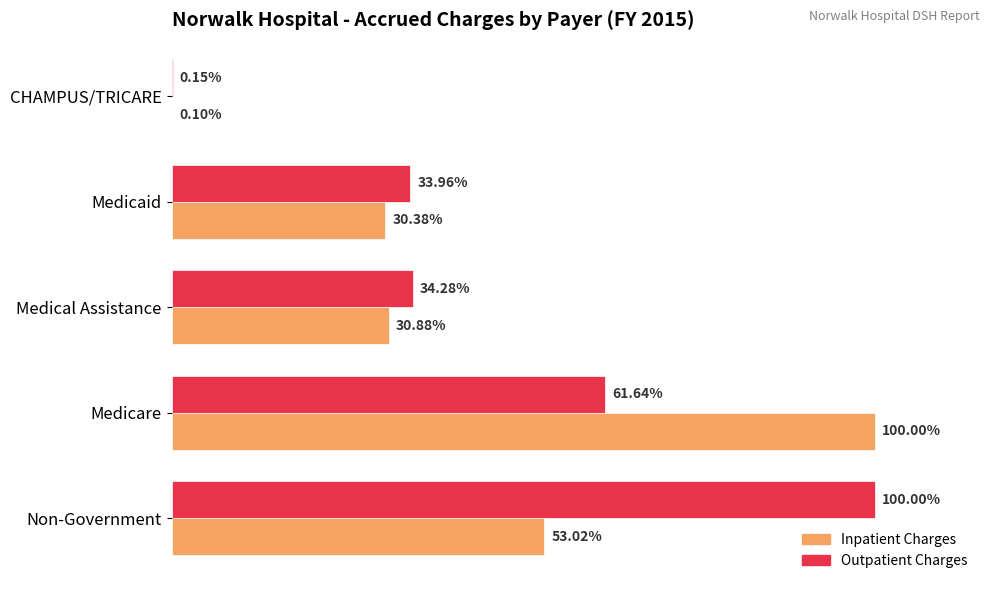

Where is Outpatient Charges nearest to the value 50?

Medicare